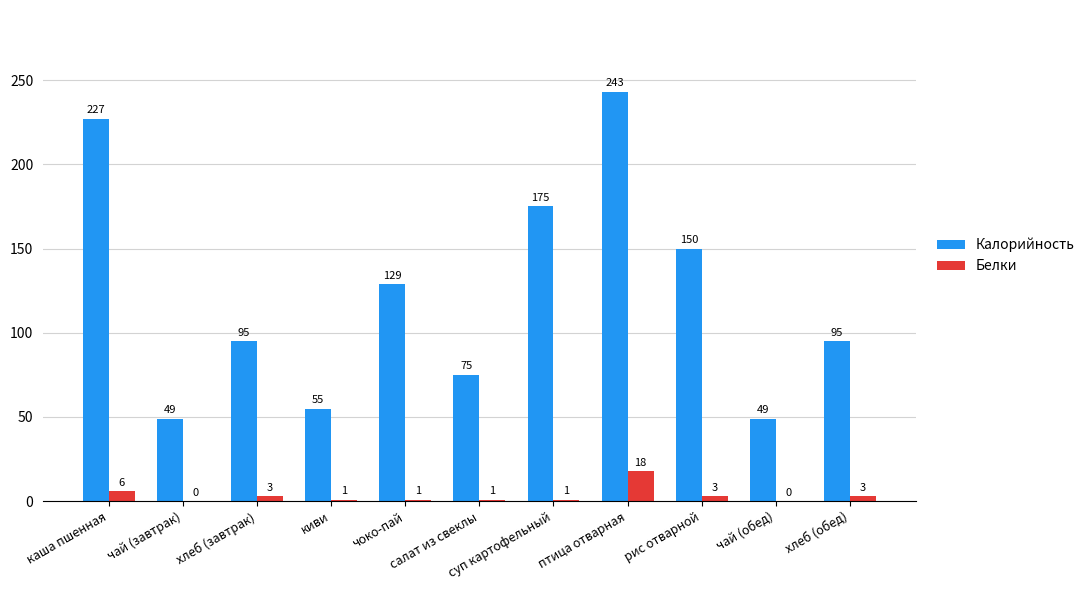

What is the greatest value displayed?

243